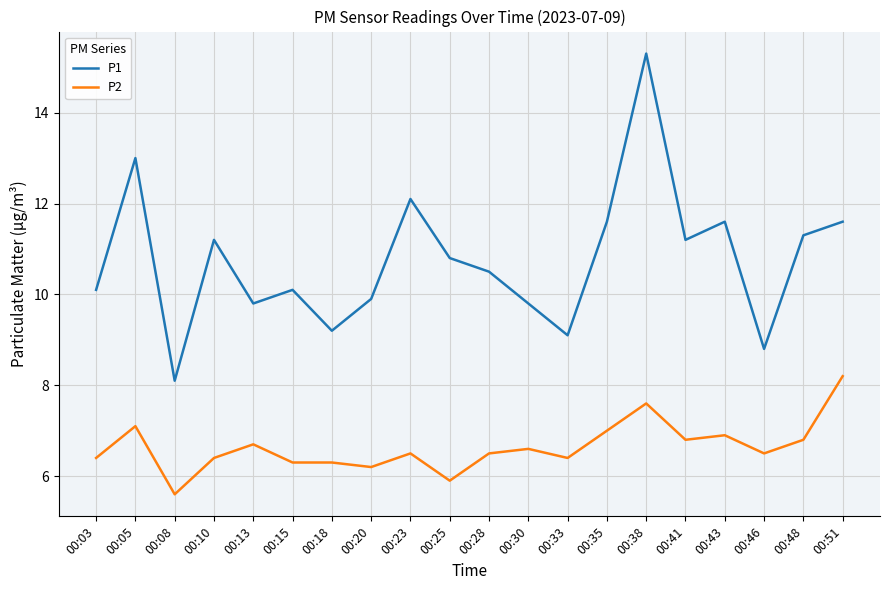

What is the highest value of the P2 series?

8.2